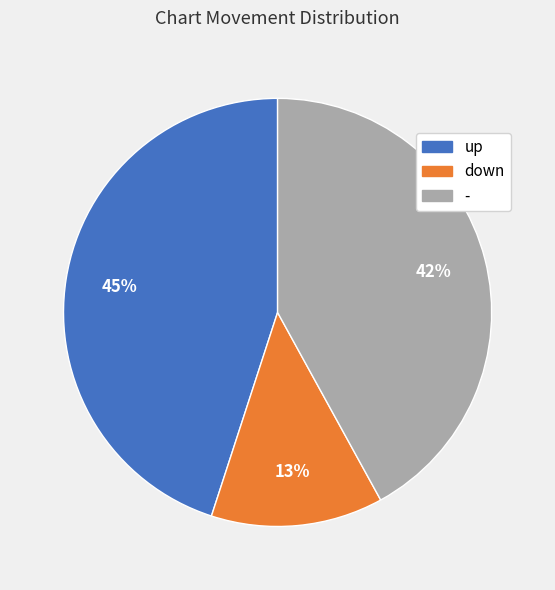

Rank the categories by value from lowest to highest.

down, -, up